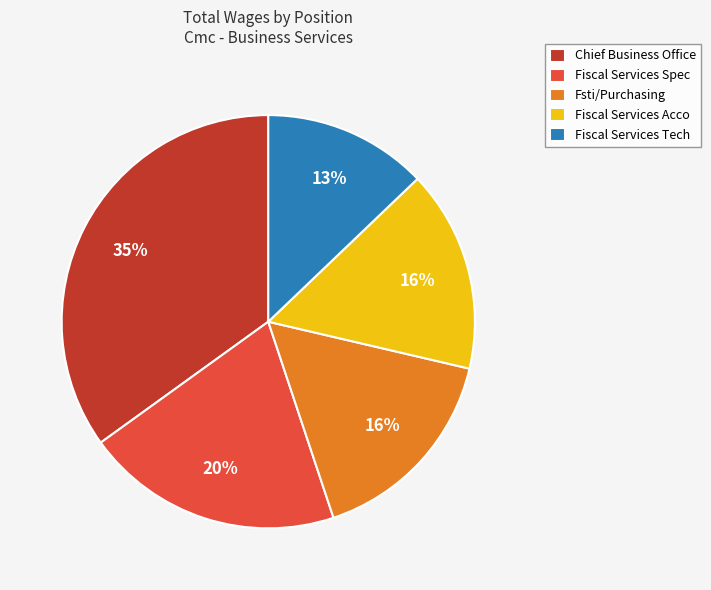

To the nearest percent, what percentage of the pie is Fsti/Purchasing?

16%